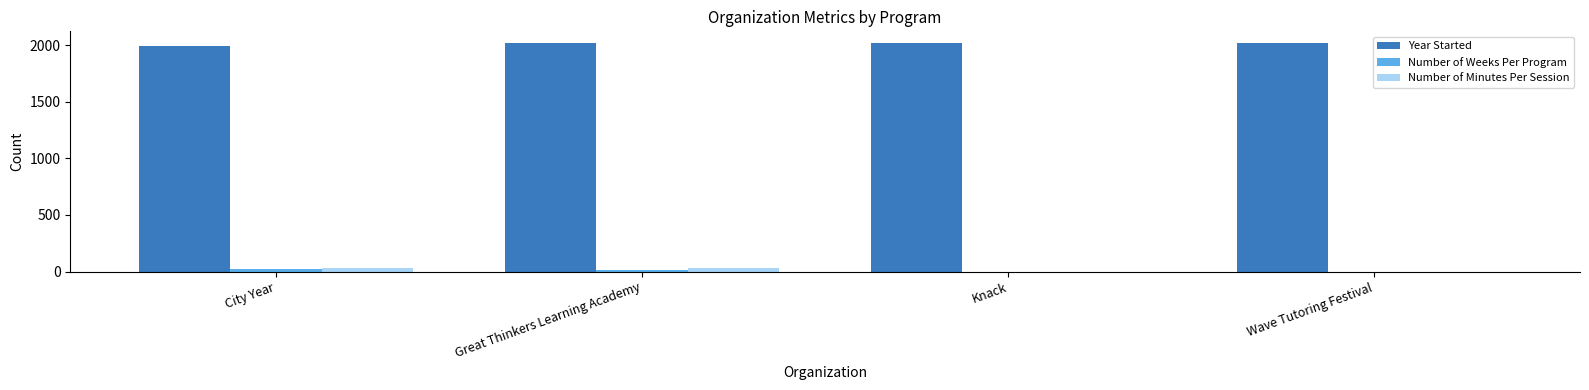

What is the sum of all Year Started values?

8043